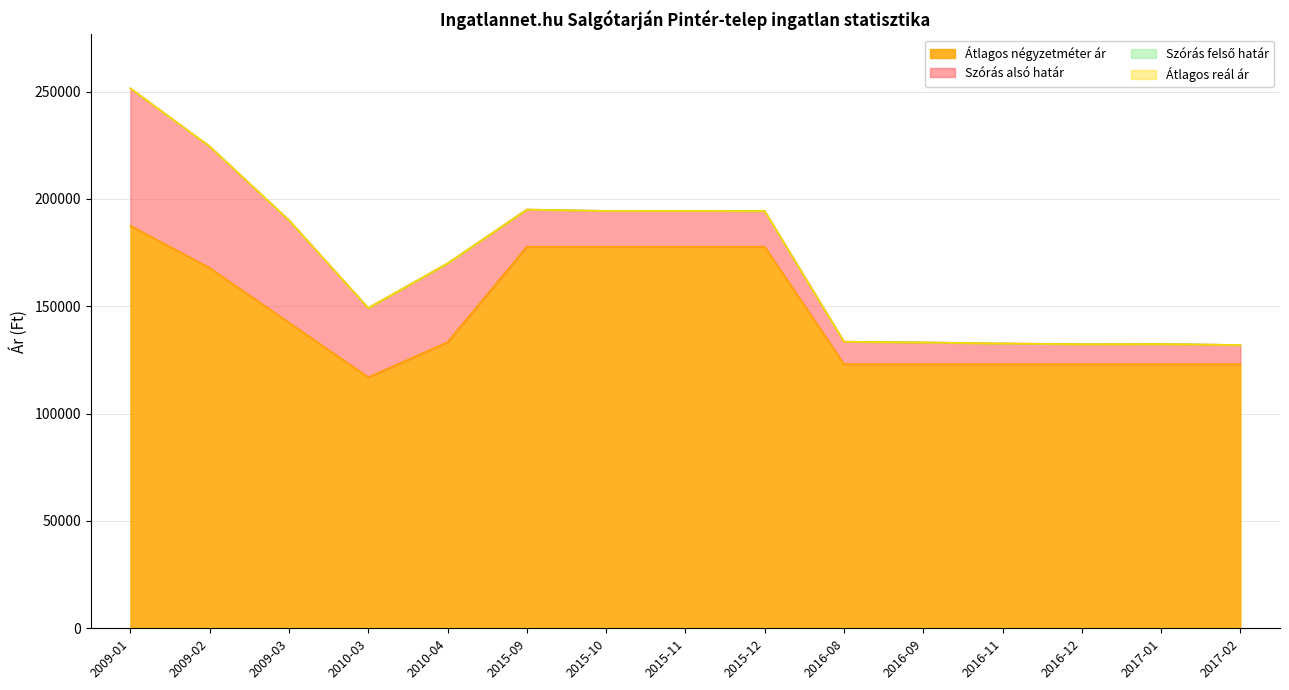

How many series are shown in this chart?

4